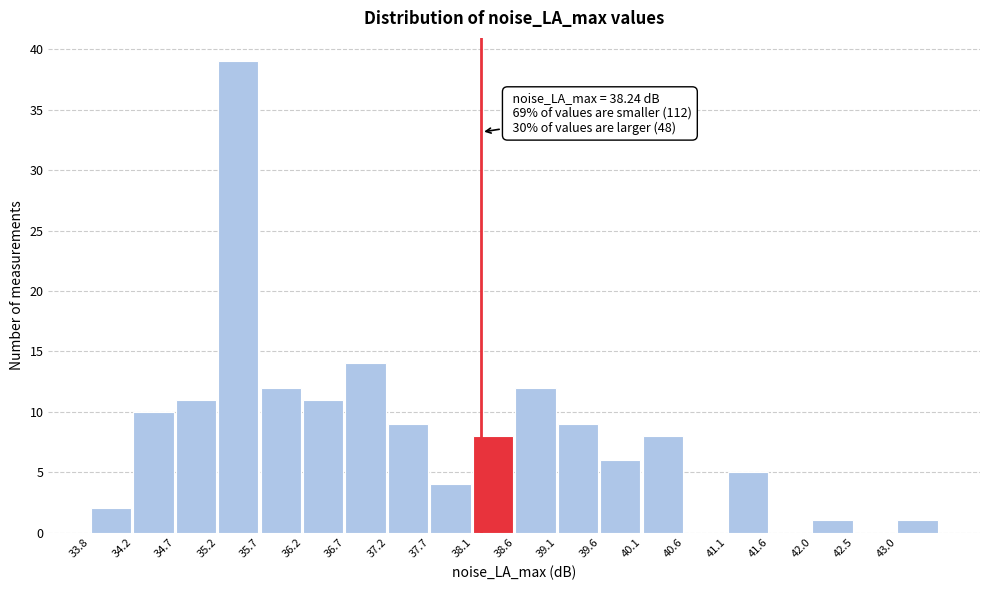

Which range on the x-axis has the tallest bar?

35.20 to 35.70